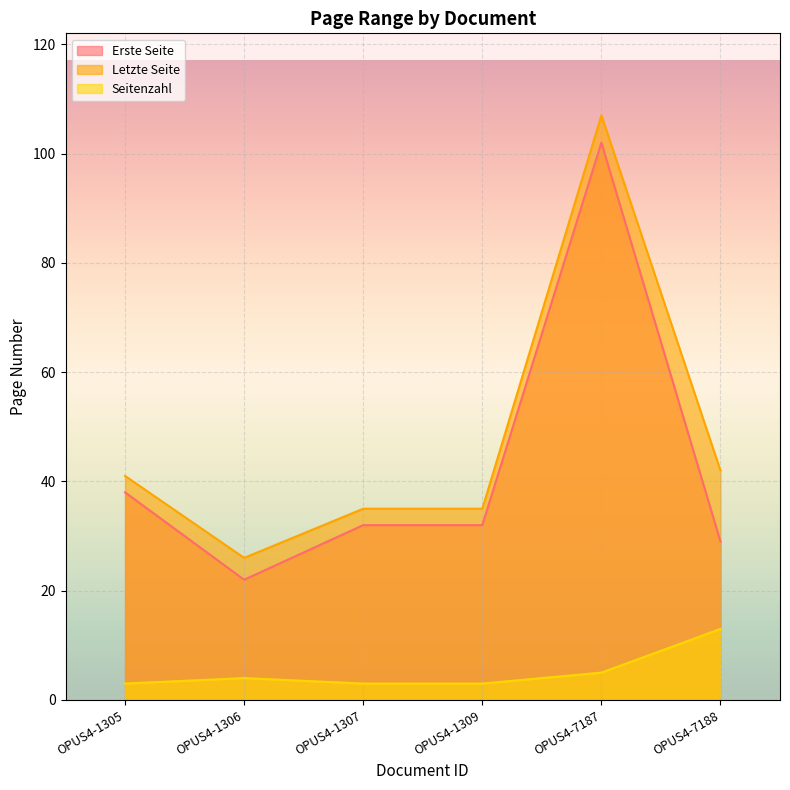

Where is the first local maximum for Letzte Seite?

OPUS4-7187